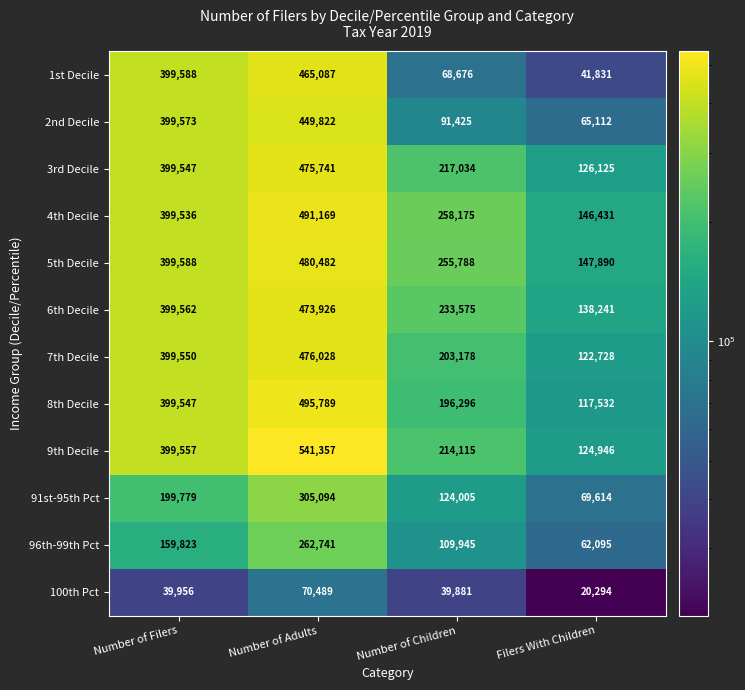

What is the sum of the 9th Decile values at Filers With Children and Number of Children?

339061